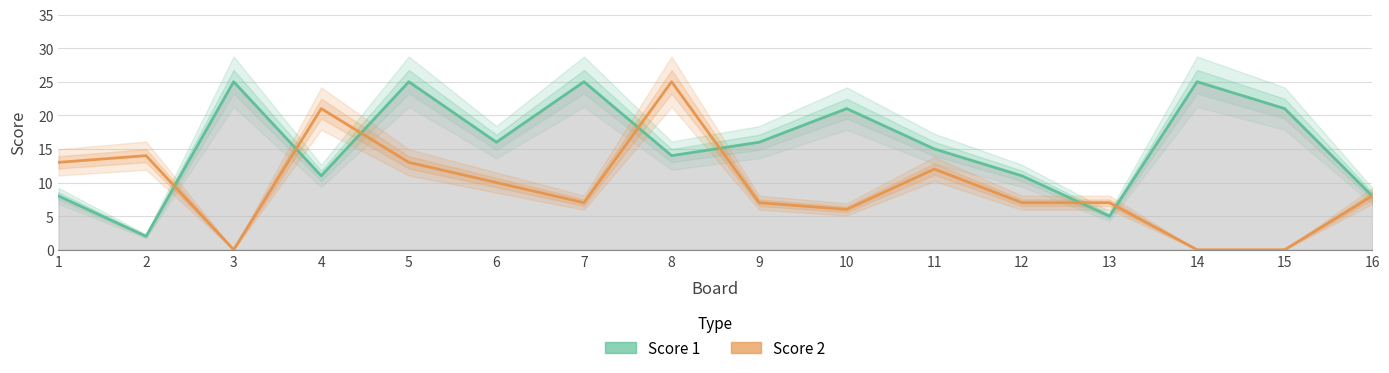

What is the difference between the maximum and minimum values in the Score 2 series?

25